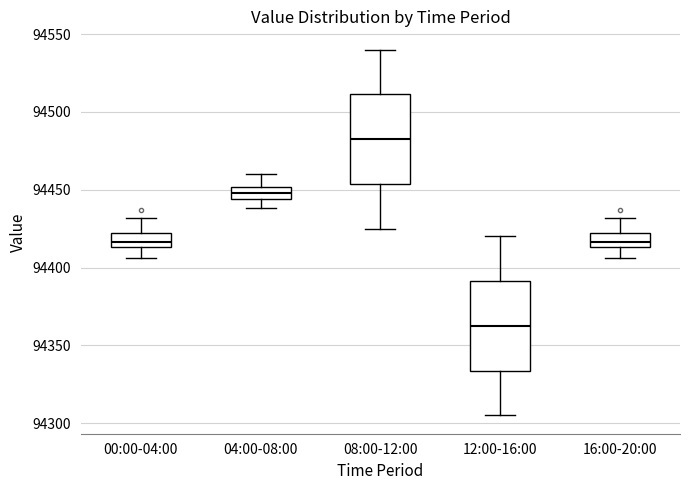

Reading left to right, transcribe this box plot: for each box, give where its median line is, the range the box spans, and where its two whiskers end, as read against the y-axis. The values are not printed on the chart, so give them approximately, as read against the axis.

00:00-04:00: median 94415 (just above the box's lower edge), box 94415 to 94420, whiskers 94405 to 94430
04:00-08:00: median 94450 (inside the box), box 94445 to 94450, whiskers 94440 to 94460
08:00-12:00: median 94485, box 94455 to 94510, whiskers 94425 to 94540
12:00-16:00: median 94365, box 94335 to 94390, whiskers 94305 to 94420
16:00-20:00: median 94415 (just above the box's lower edge), box 94415 to 94420, whiskers 94405 to 94430